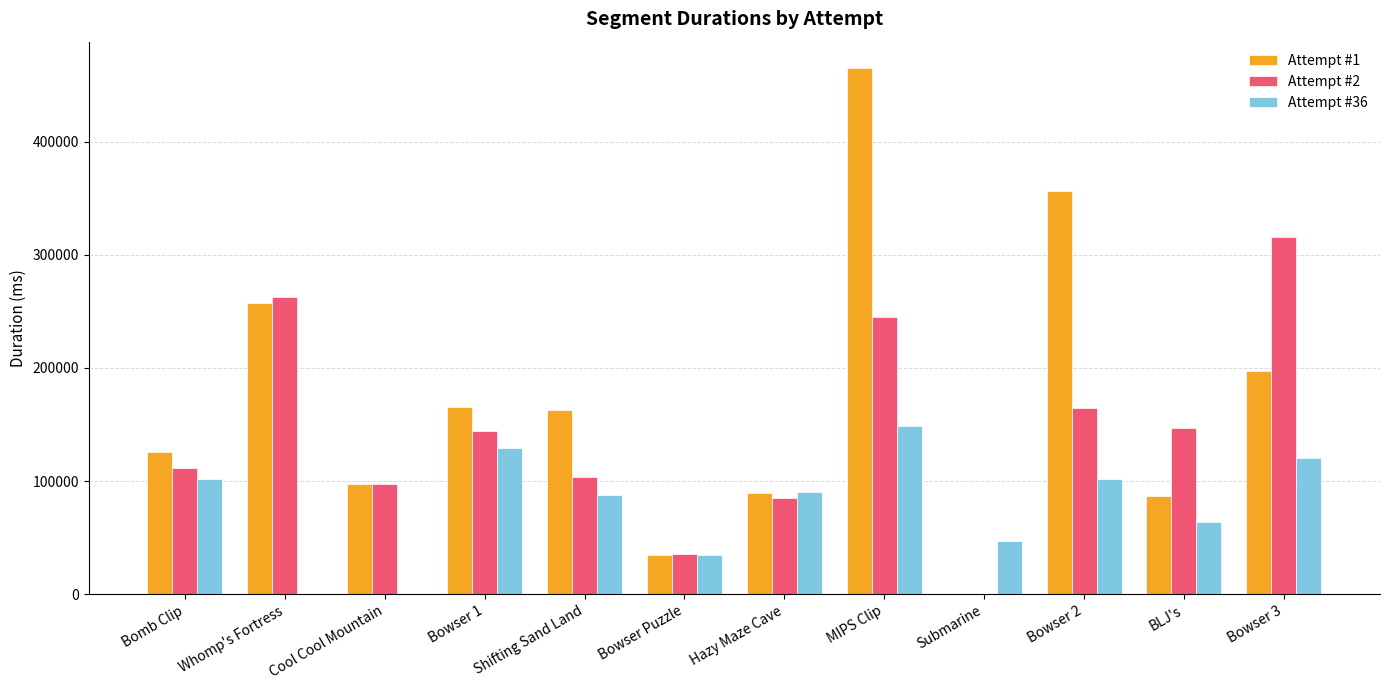

At which category is the sum across all series the highest?

MIPS Clip